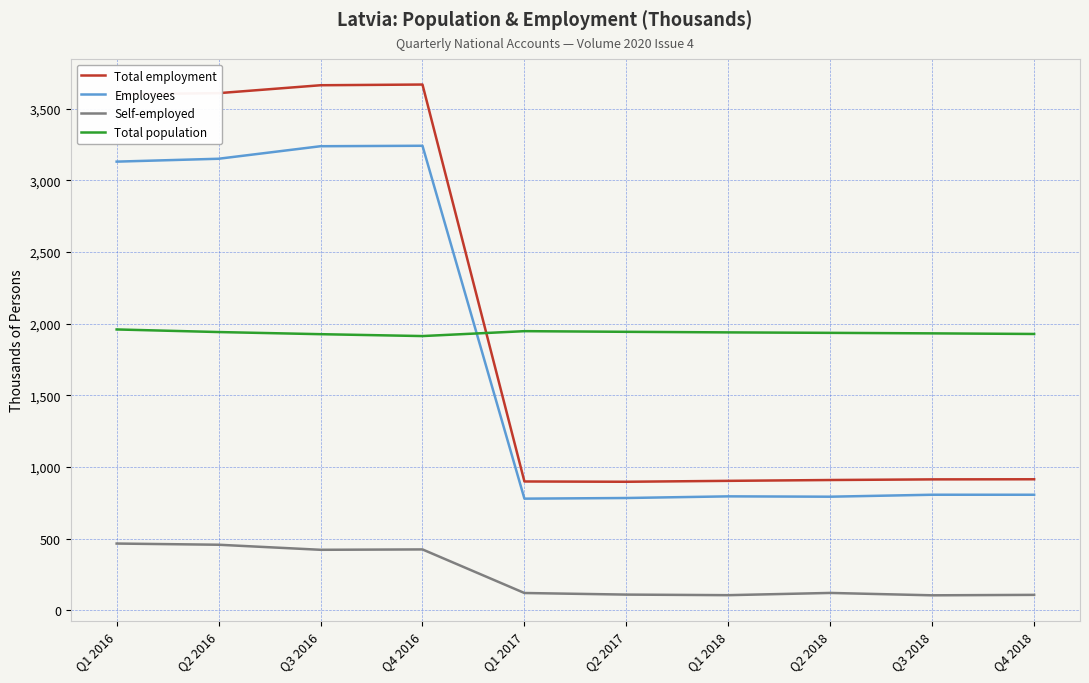

True or false: Employees and Total employment cross at least once.

False